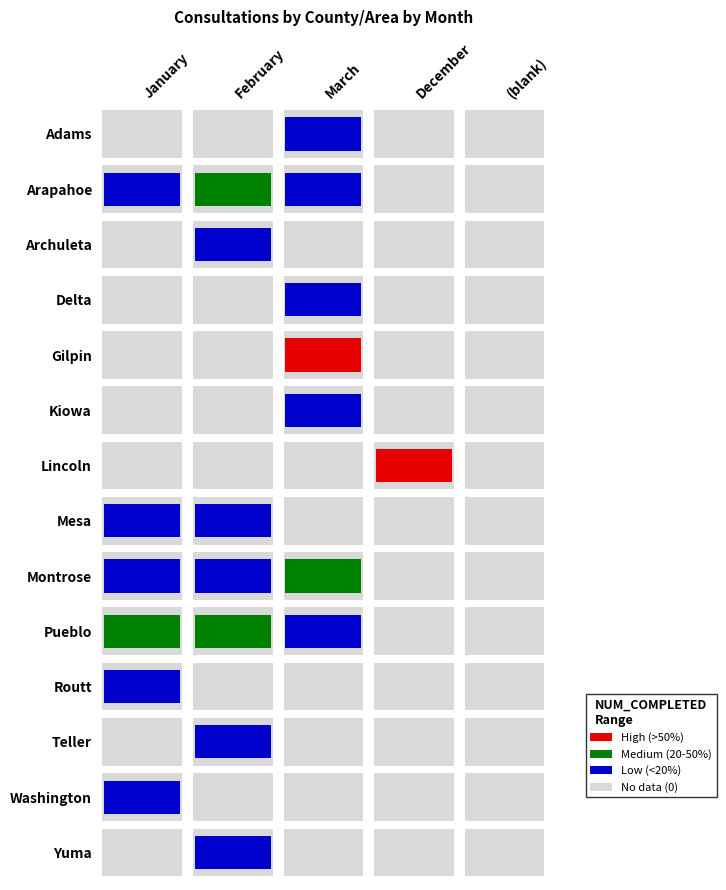

Rank the categories by Lincoln value from lowest to highest.

0, 1, 2, 4, 3